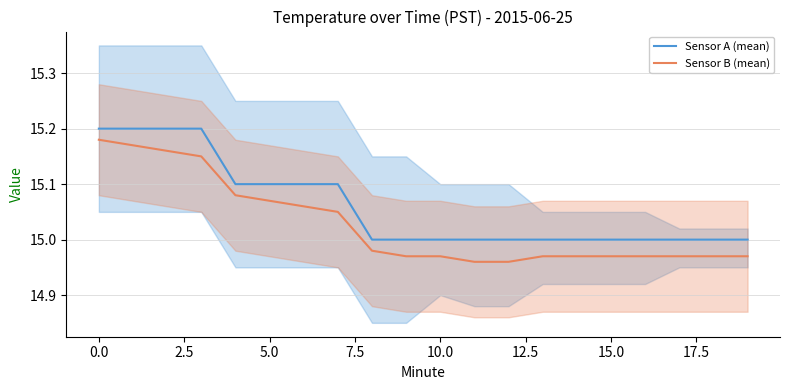

How many lines are shown in the chart?

2